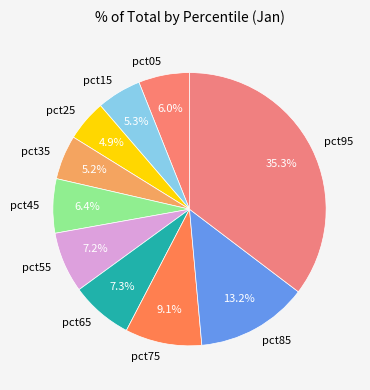

Count the number of slices in the pie.

10